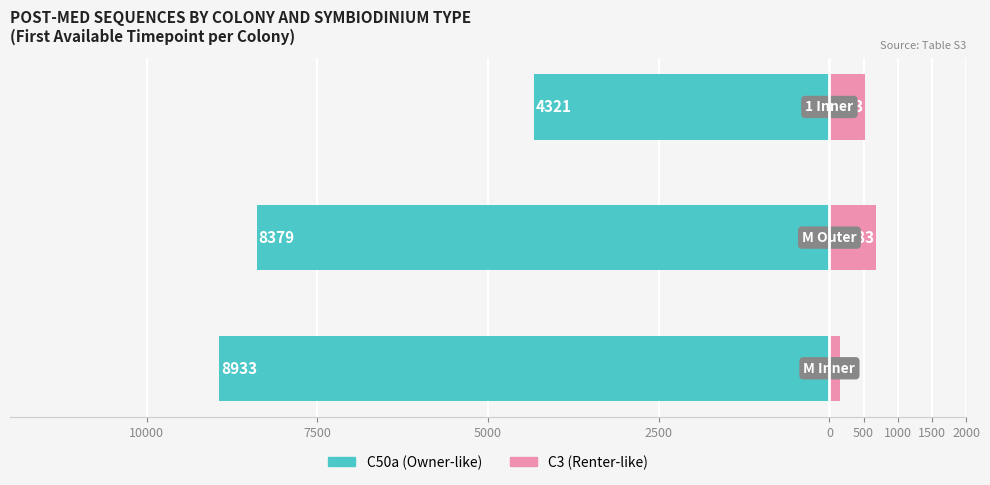

How many data points in C50a are above -8379?

1